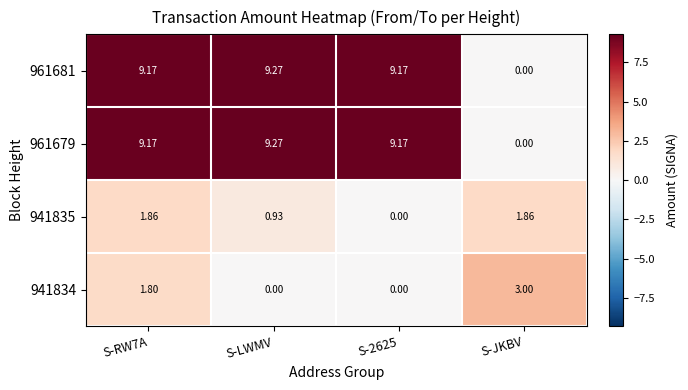

Where is 961681 nearest to the value 4?

S-JKBV